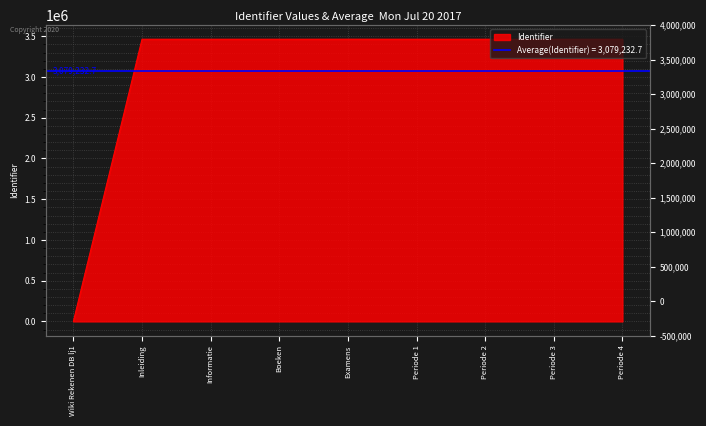

Is it true that the value at Examens is 5356877?

False